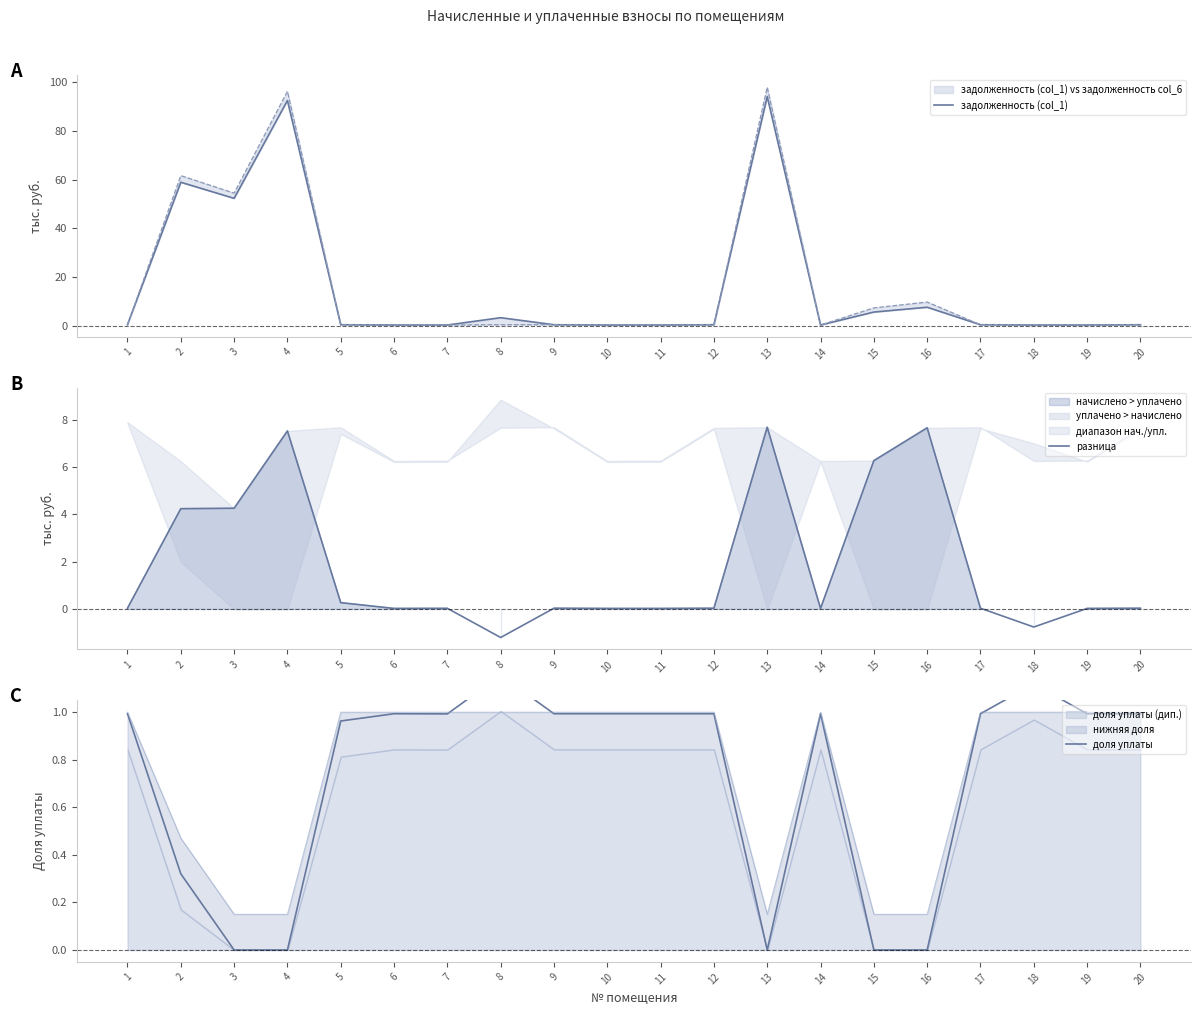

Reading left to right, transcribe all the data shown in this chart.

задолженность (col_1): 1=0.7	2=58.9	3=52.3	4=92.3	5=0.6	6=0.5	7=0.5	8=3.5	9=0.6	10=0.5	11=0.5	12=0.6	13=93.9	14=0.5	15=5.8	16=7.8	17=0.6	18=0.5	19=0.5	20=0.6
разница: 1=0.1	2=4.2	3=4.3	4=7.5	5=0.3	6=0.0	7=0.0	8=-1.2	9=0.1	10=0.0	11=0.0	12=0.0	13=7.7	14=0.0	15=6.3	16=7.7	17=0.1	18=-0.7	19=0.0	20=0.0
доля уплаты: 1=1.0	2=0.3	3=0.0	4=0.0	5=1.0	6=1.0	7=1.0	8=1.2	9=1.0	10=1.0	11=1.0	12=1.0	13=0.0	14=1.0	15=0.0	16=0.0	17=1.0	18=1.1	19=1.0	20=1.0